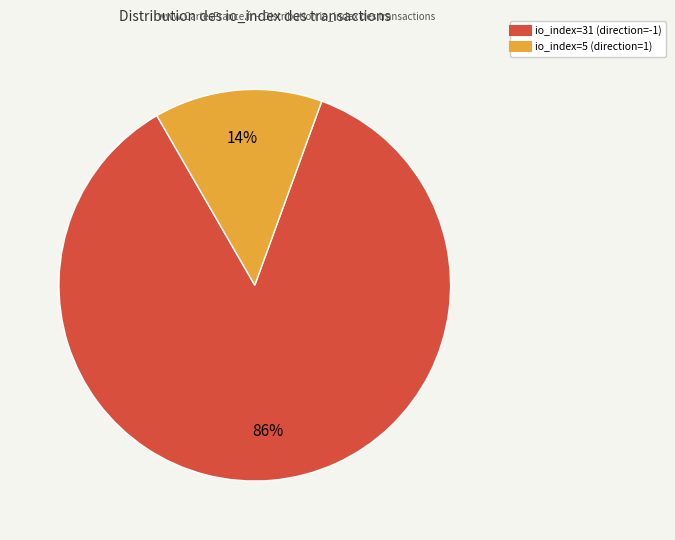

To the nearest percent, what percentage of the pie is io_index=31 (direction=-1)?

86%